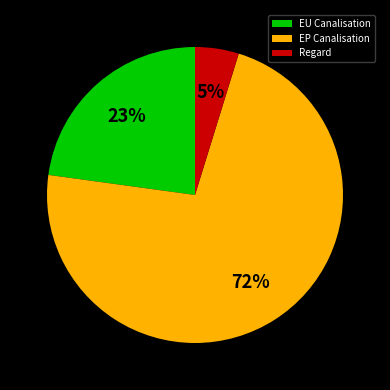

To the nearest percent, what is the average slice percentage?

33%